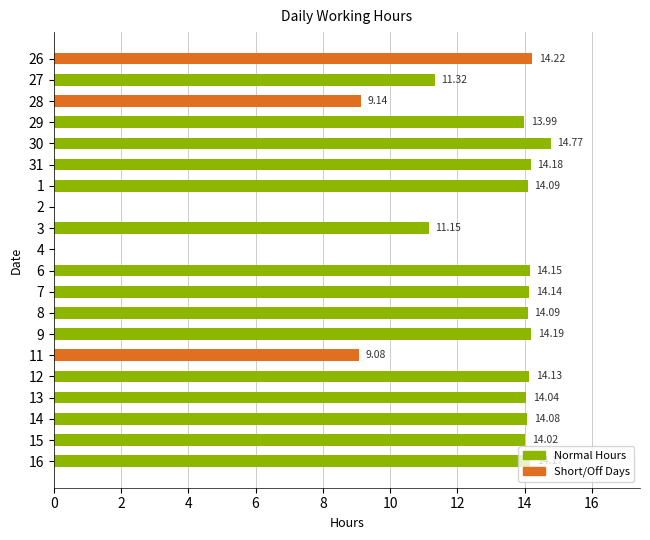

Approximately how many times larger is the value at 28 compared to 15?

0.7